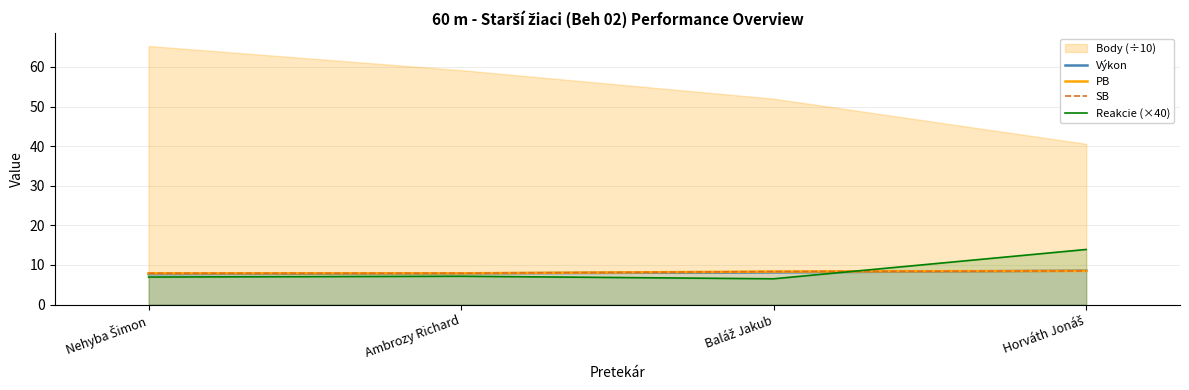

What is the sum of the PB values at Baláž Jakub and Nehyba Šimon?

16.2